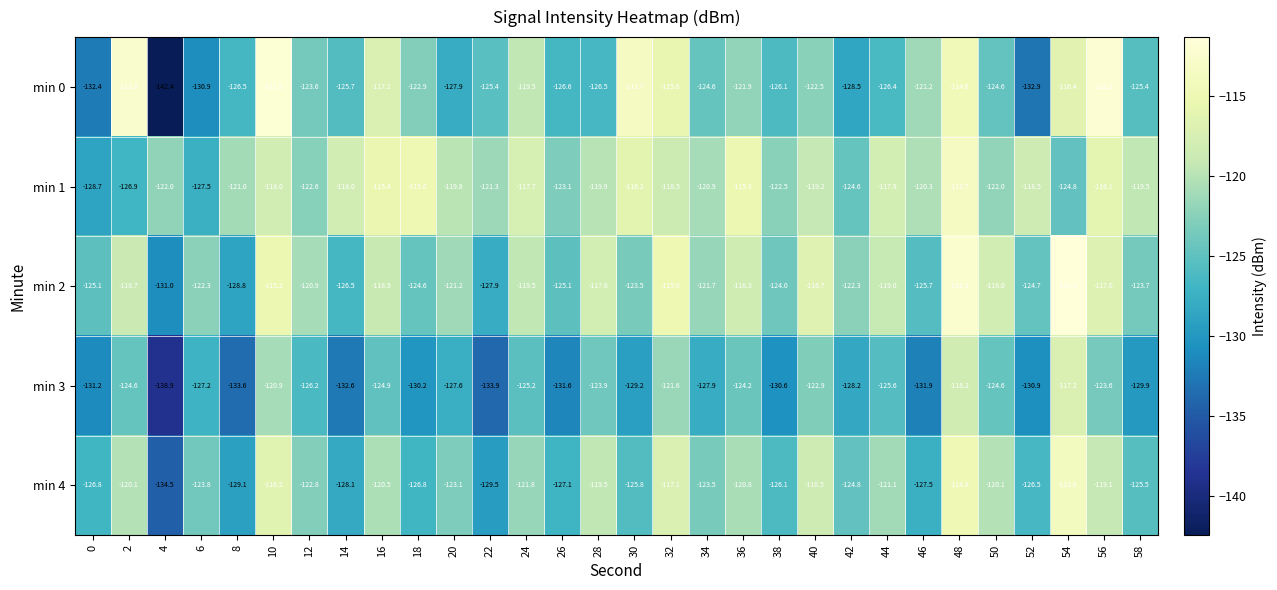

Which series changed the most between 28 and 30?

min 0